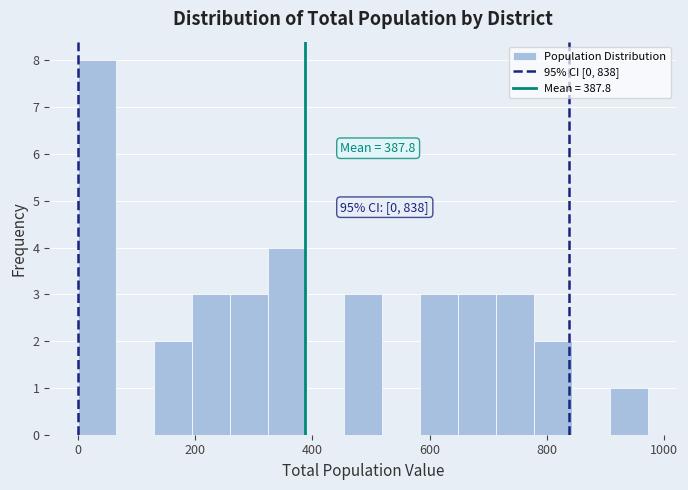

Around what value on the x-axis is the tallest bar? Give the approximate position of its centre, as read against the axis.

40